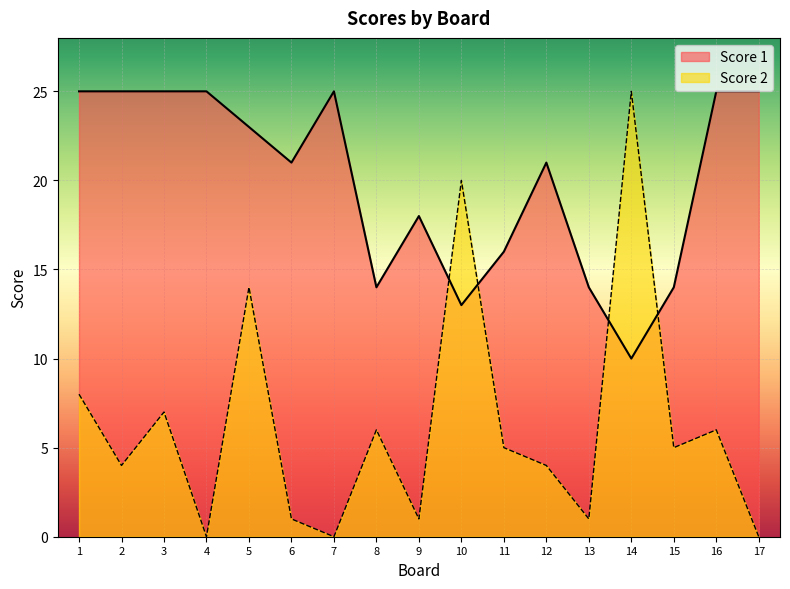

Where is Score 1 nearest to the value 17?

9